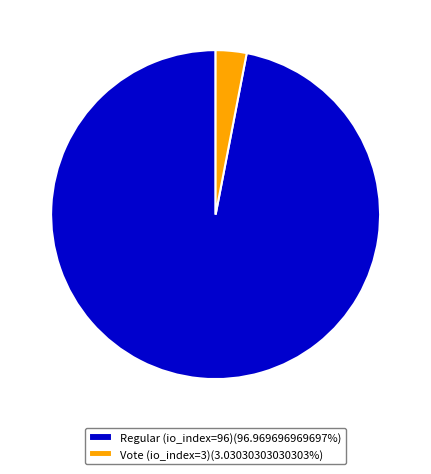

Combined, do Regular (io_index=96) and Vote (io_index=3) account for over 50%?

Yes